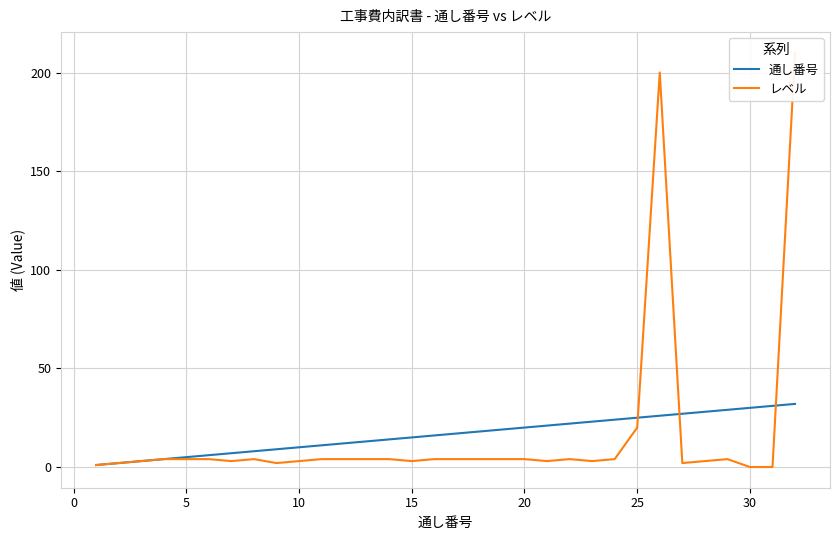

What is the maximum value for 通し番号?

32